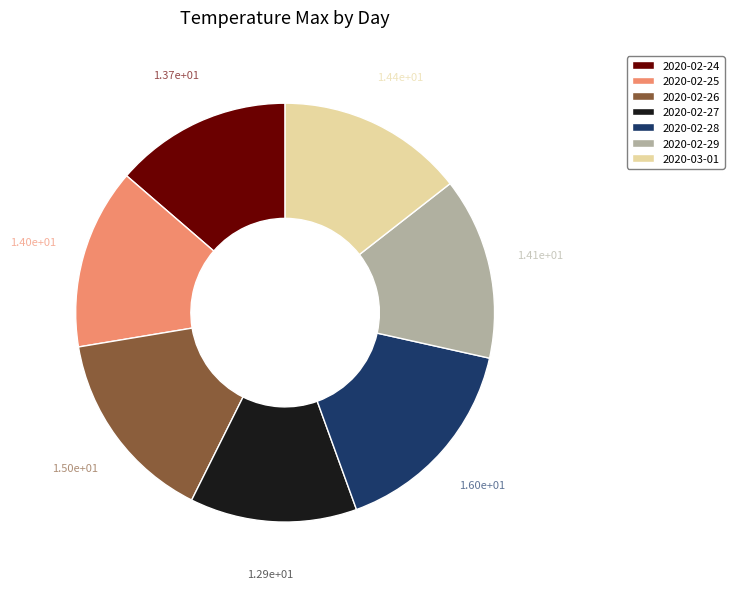

True or false: 2020-02-29 accounts for 5% of the total.

False